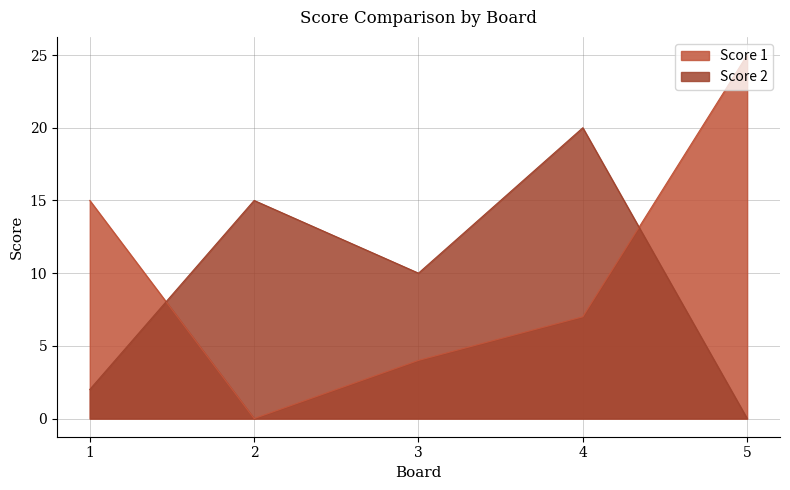

At which label is Score 1 closest to 12?

1